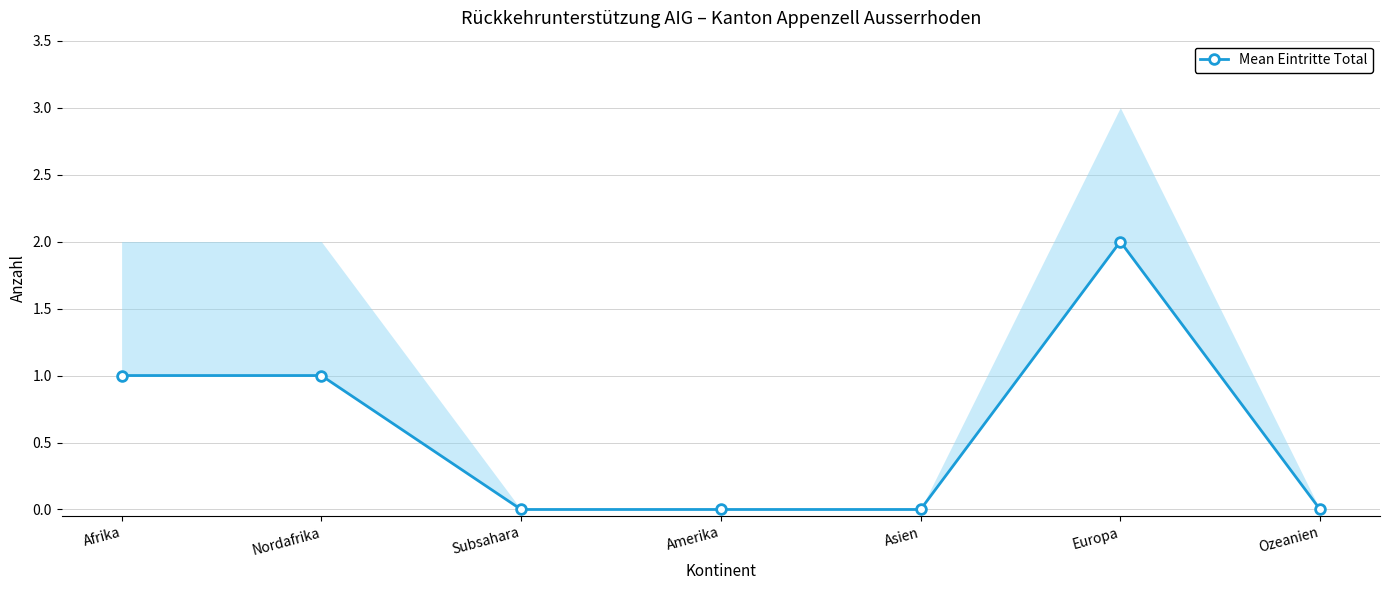

Reading right to left, list all the values displayed in this chart.

Ozeanien=0	Europa=2	Asien=0	Amerika=0	Subsahara=0	Nordafrika=1	Afrika=1